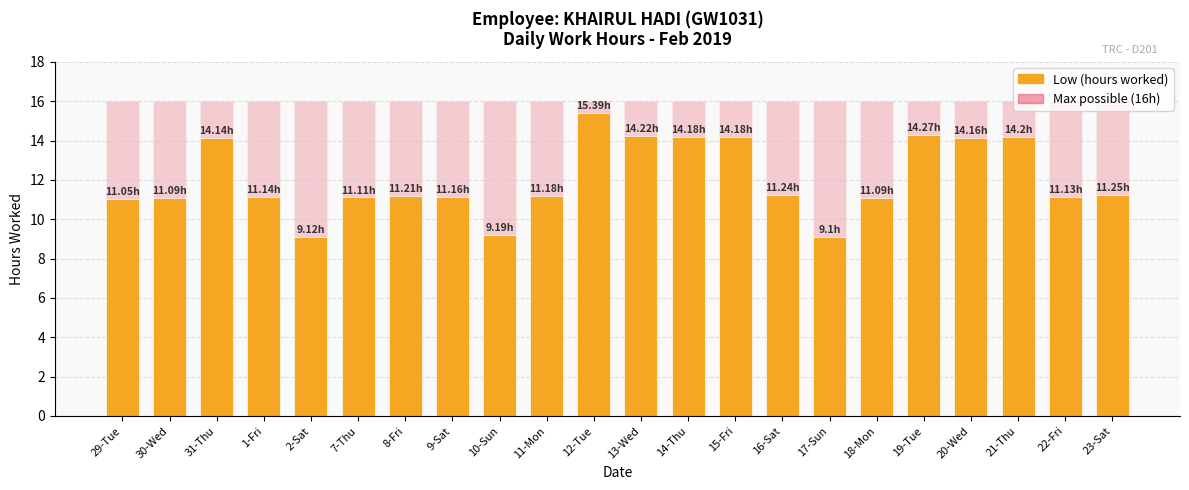

The value of Low (hours worked) at 22-Fri is 4.0. True or false?

False